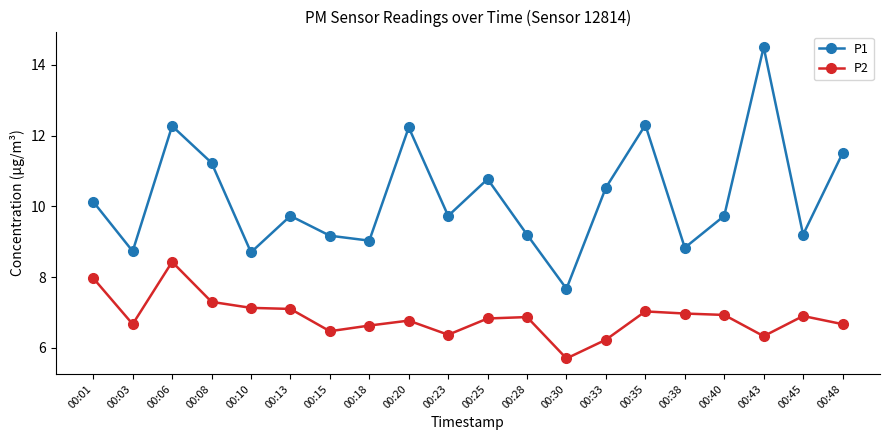

What is the average value of the P1 series?

10.3